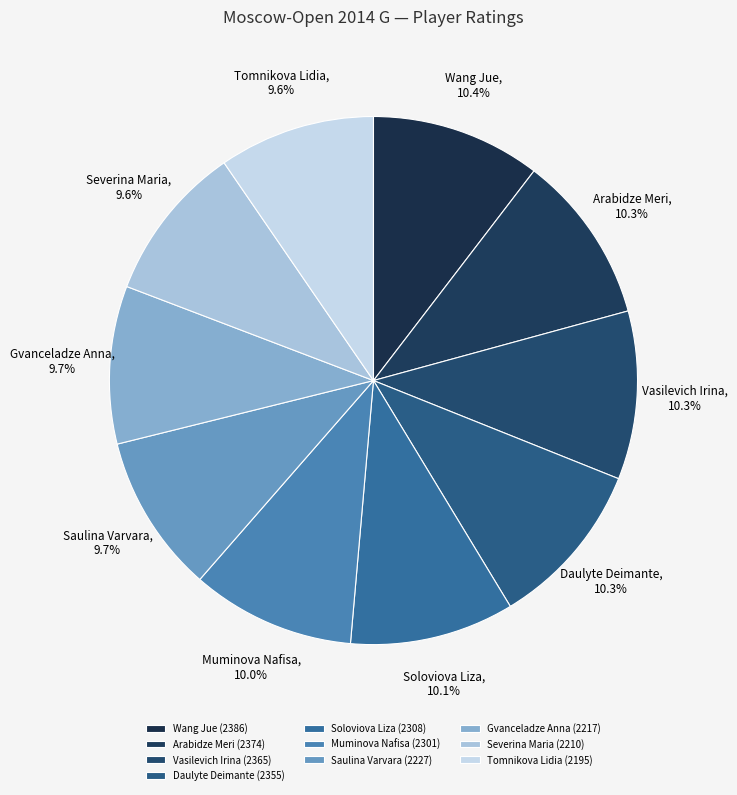

What portion of the pie excludes Soloviova Liza?

89.9%